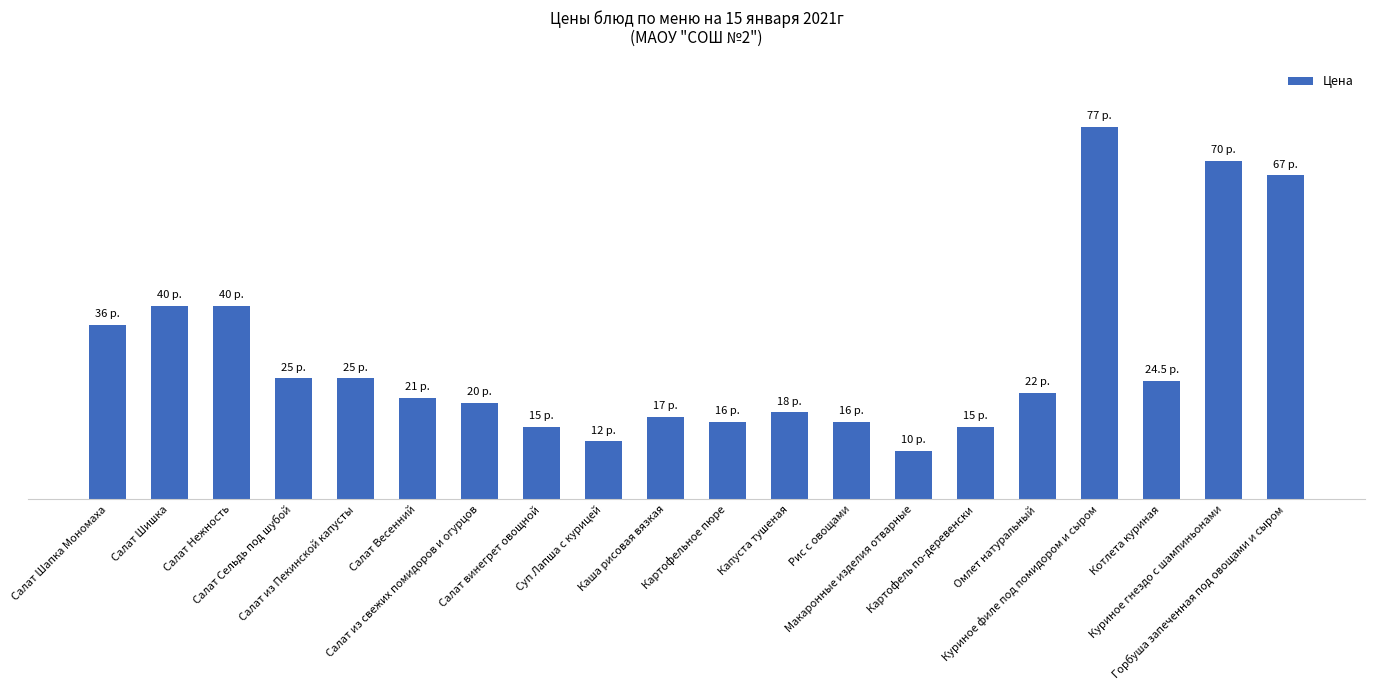

What is the sum of all values?

586.5